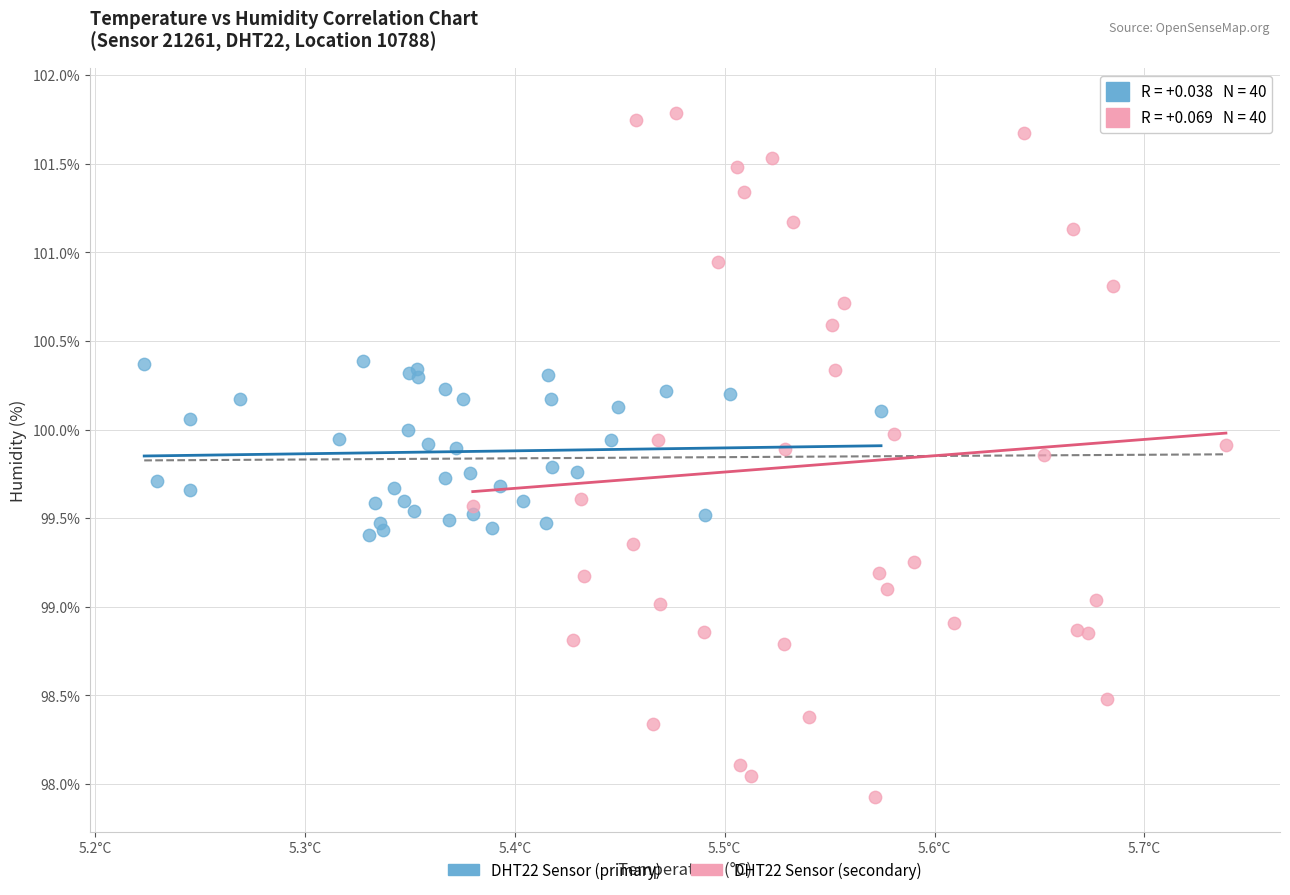

Which series has the largest Y range (max minus min)?

DHT22 Sensor (secondary)